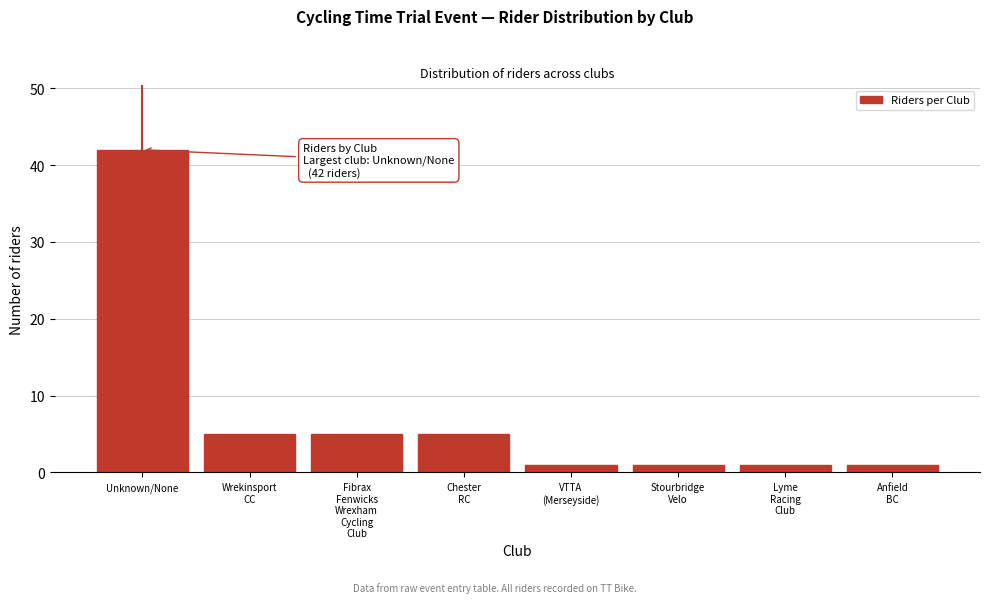

Reading left to right, extract all data points from this chart.

42	5	5	5	1	1	1	1